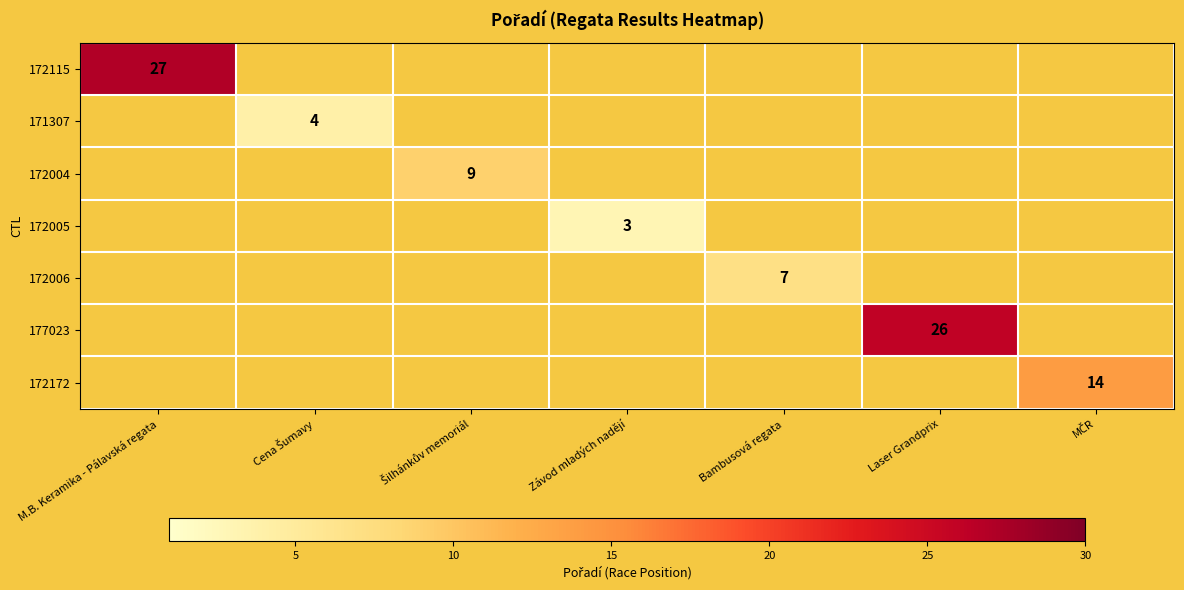

Which has a higher value, MČR or M.B. Keramika - Pálavská regata?

M.B. Keramika - Pálavská regata